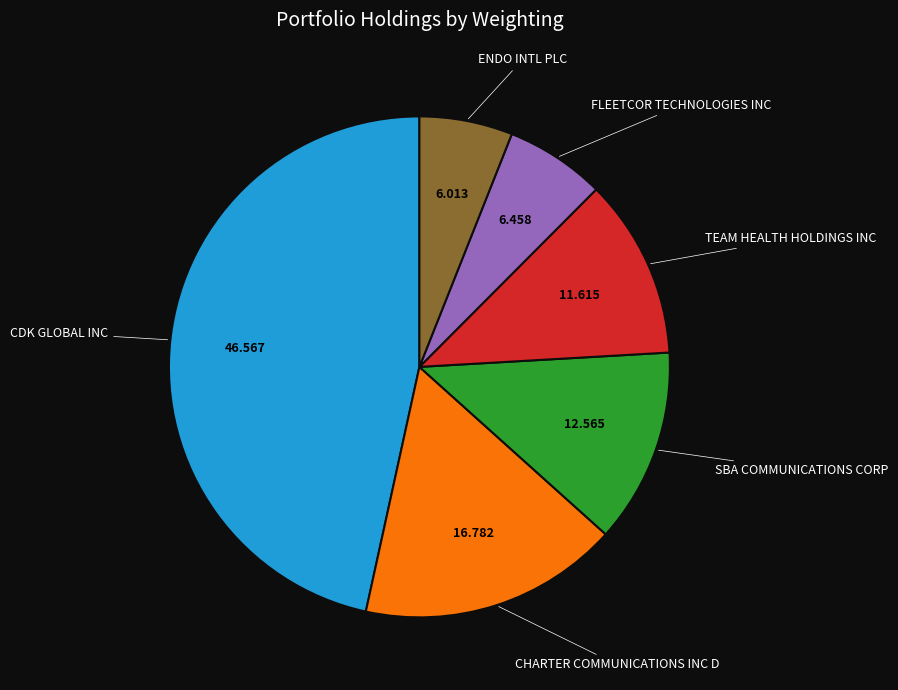

Is there a majority slice in this chart?

No